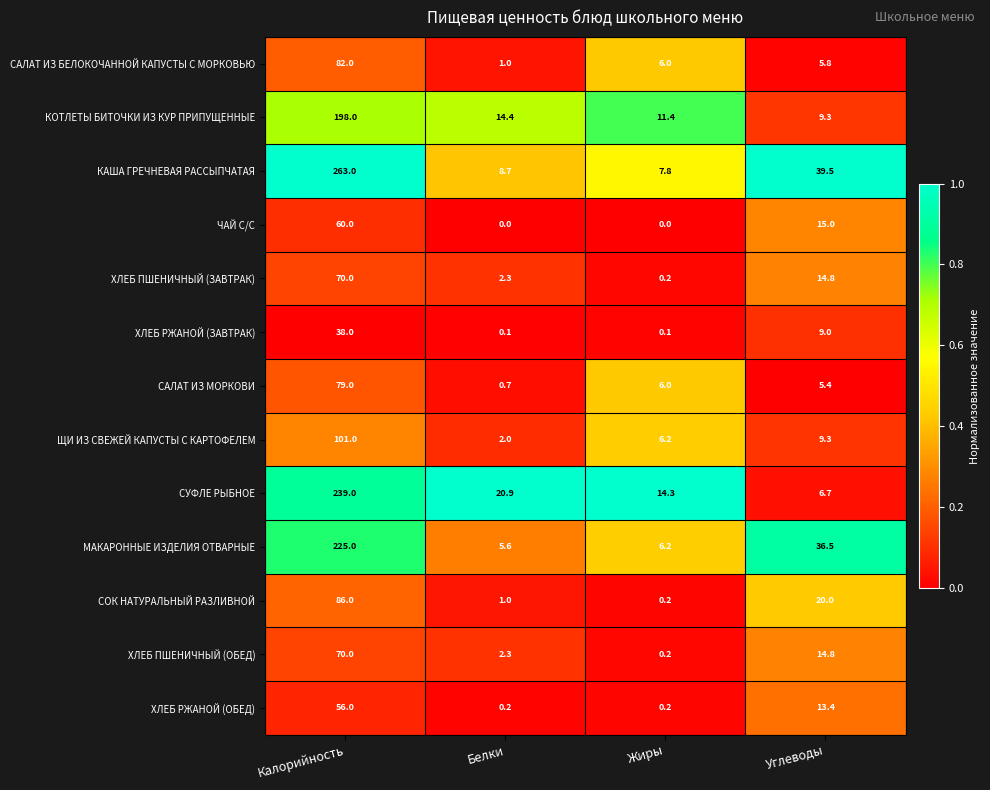

What is the maximum value for ЧАЙ С/С?

60.0